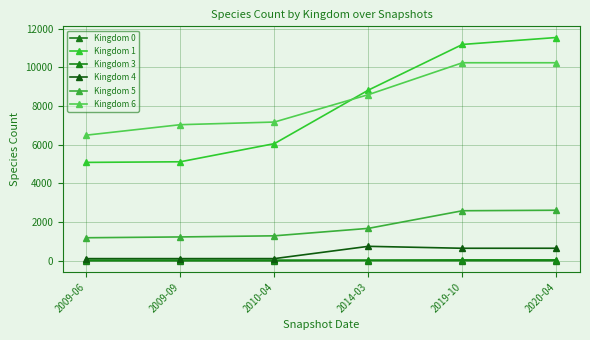

Where is Kingdom 4 nearest to the value 436?

2019-10